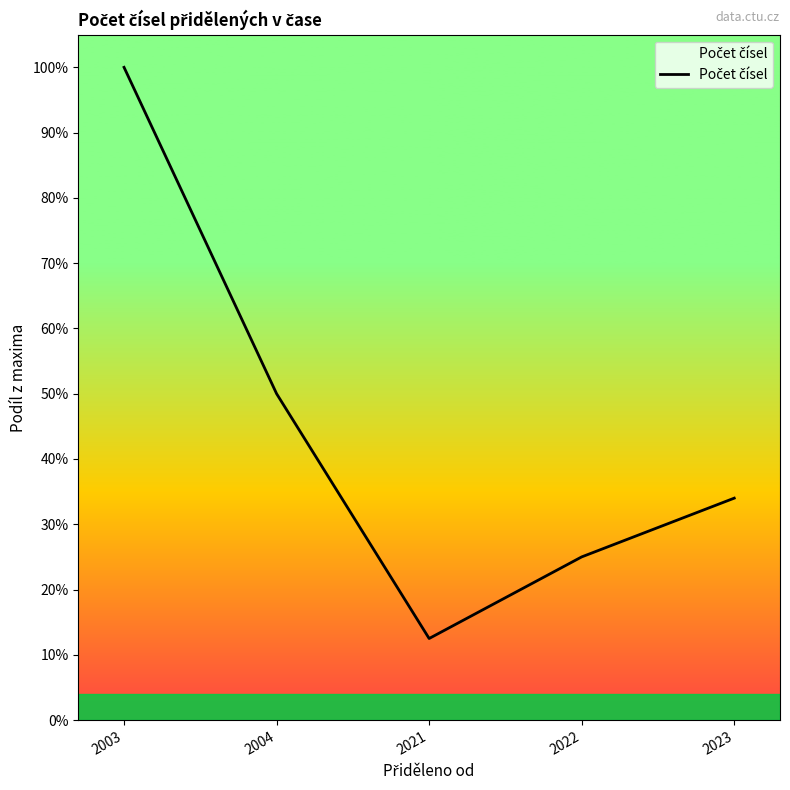

Where is the data nearest to the value 0?

2021